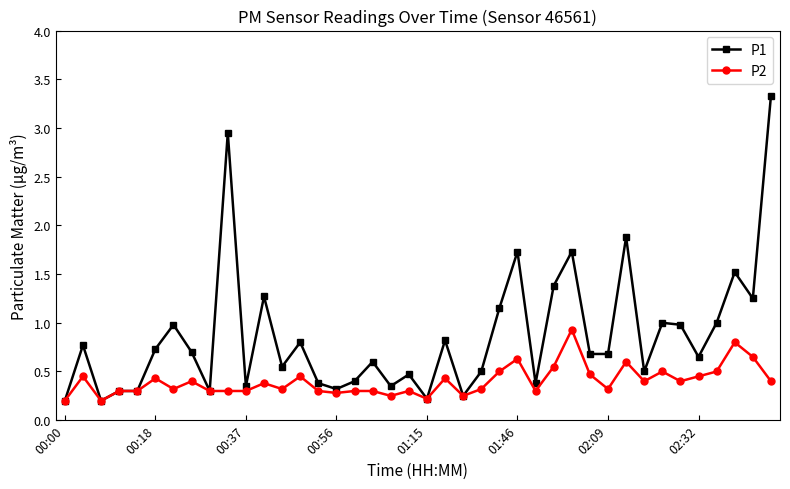

List the series in order of their peak value, highest first.

P1, P2